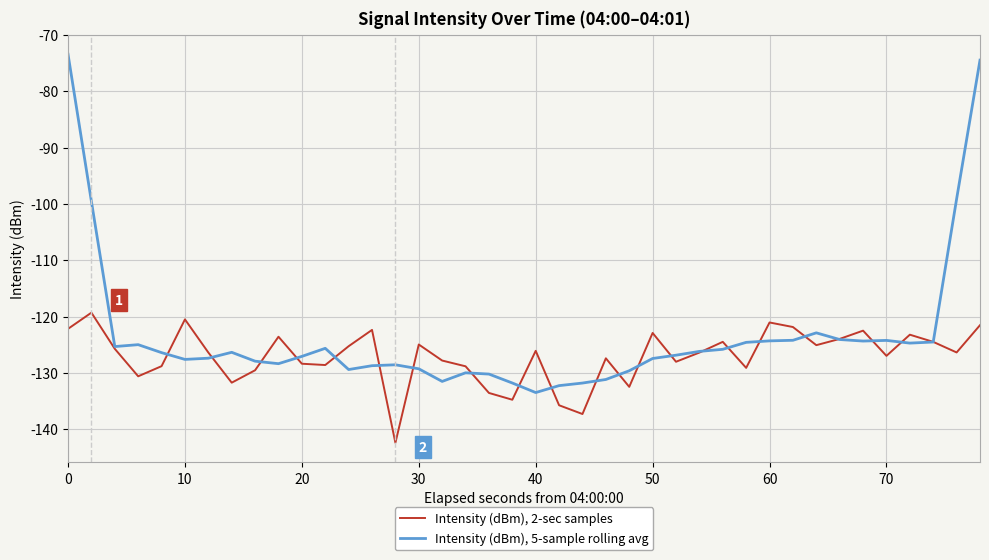

List the series in order of their overall mean, highest first.

Intensity (dBm), 5-sample rolling avg, Intensity (dBm), 2-sec samples